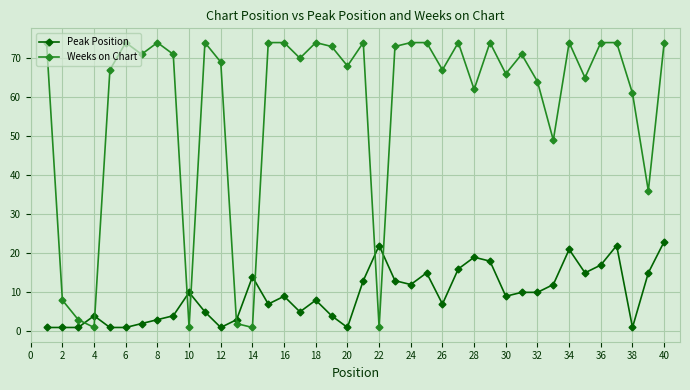

At how many categories does at least one series exceed 56?

31